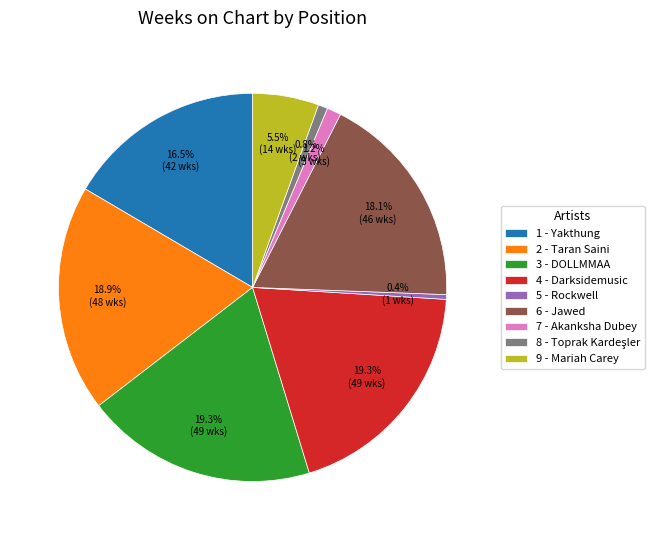

Does any single category account for the majority?

No